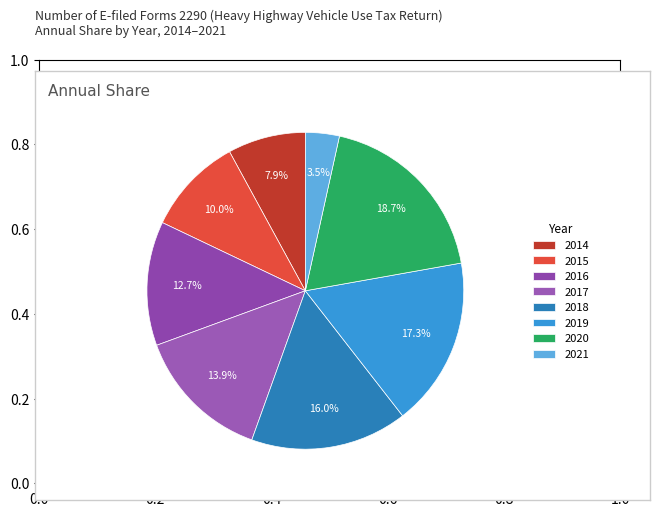

Which slice is the smallest?

2021